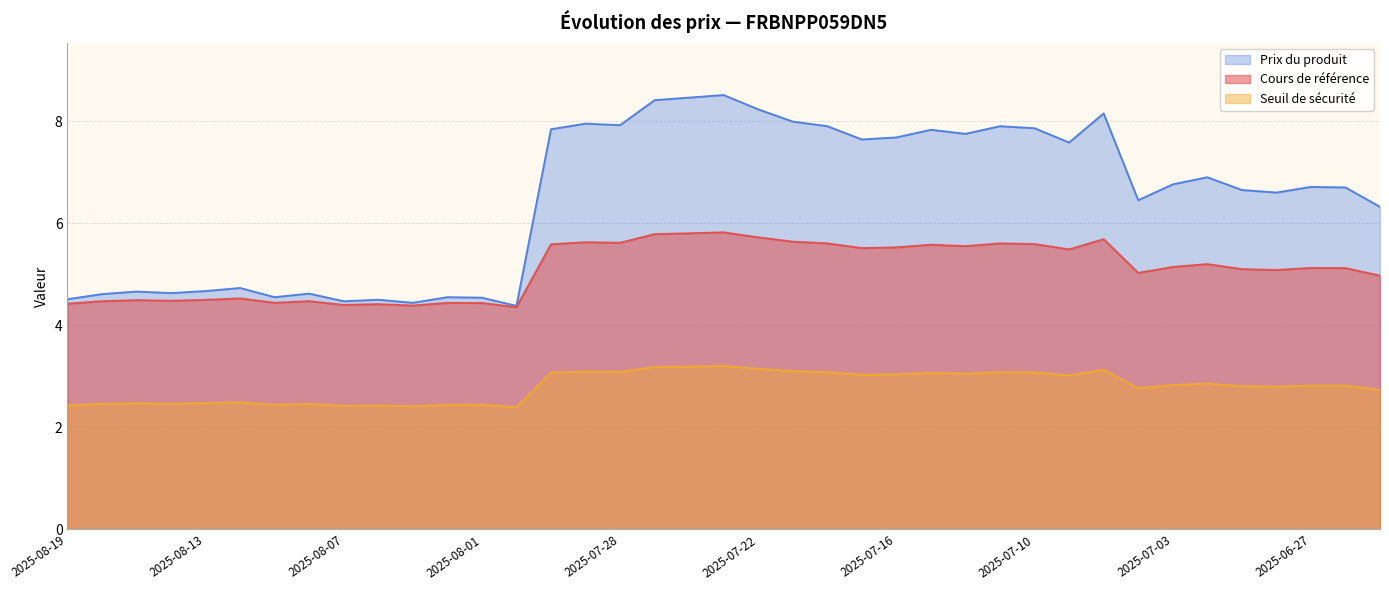

At how many categories does at least one series exceed 5?

25